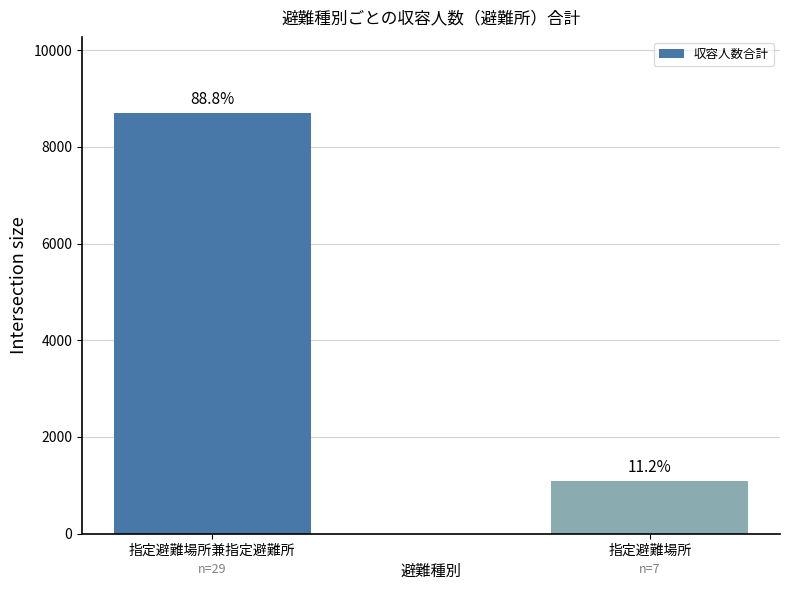

Rank the categories by value from lowest to highest.

指定避難場所, 指定避難場所兼指定避難所